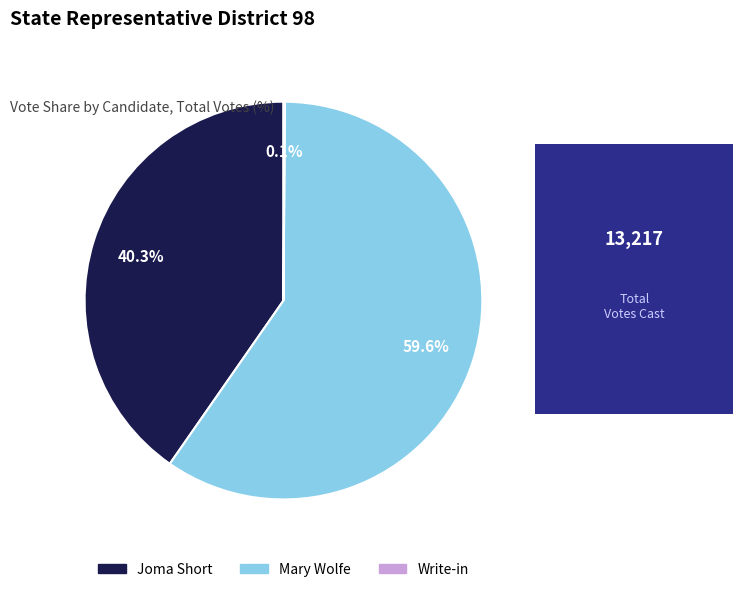

What is the largest slice in the pie chart?

Mary Wolfe